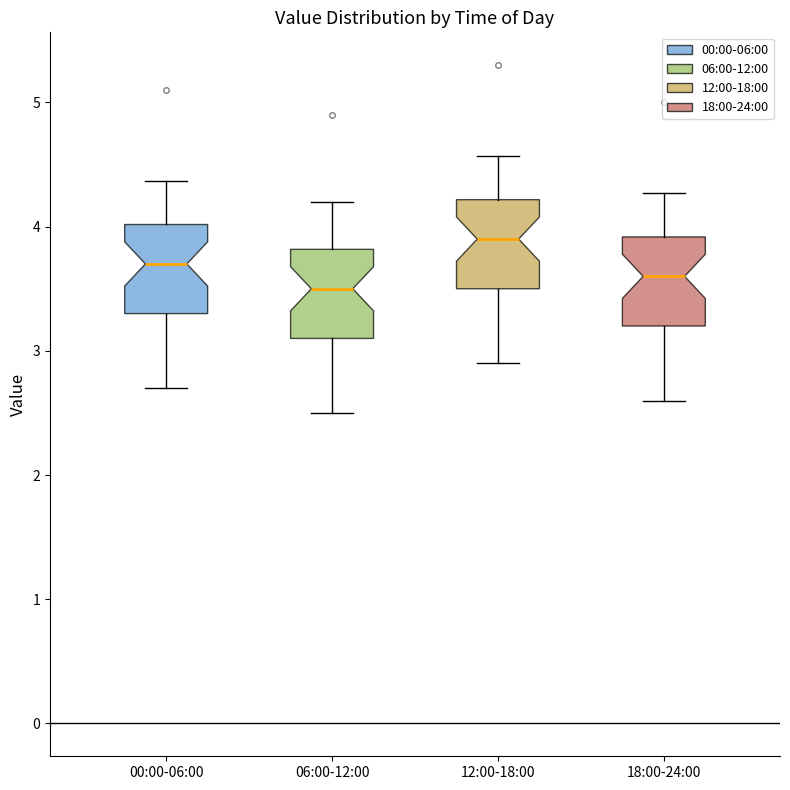

Reading left to right, transcribe this box plot: for each box, give where its median line is, the range the box spans, and where its two whiskers end, as read against the y-axis. The values are not printed on the chart, so give them approximately, as read against the axis.

00:00-06:00: median 3.7, box 3.3 to 4.0, whiskers 2.7 to 4.4
06:00-12:00: median 3.5, box 3.1 to 3.8, whiskers 2.5 to 4.2
12:00-18:00: median 3.9, box 3.5 to 4.2, whiskers 2.9 to 4.6
18:00-24:00: median 3.6, box 3.2 to 3.9, whiskers 2.6 to 4.3